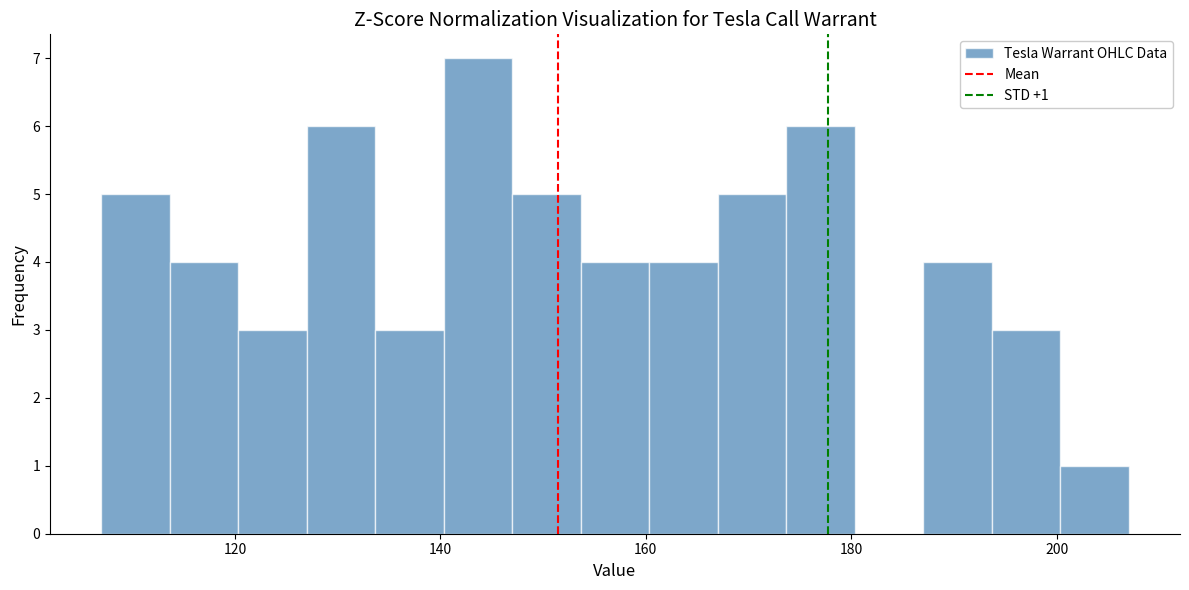

Read against the x-axis, roughly where is the centre of the tallest bar?

144